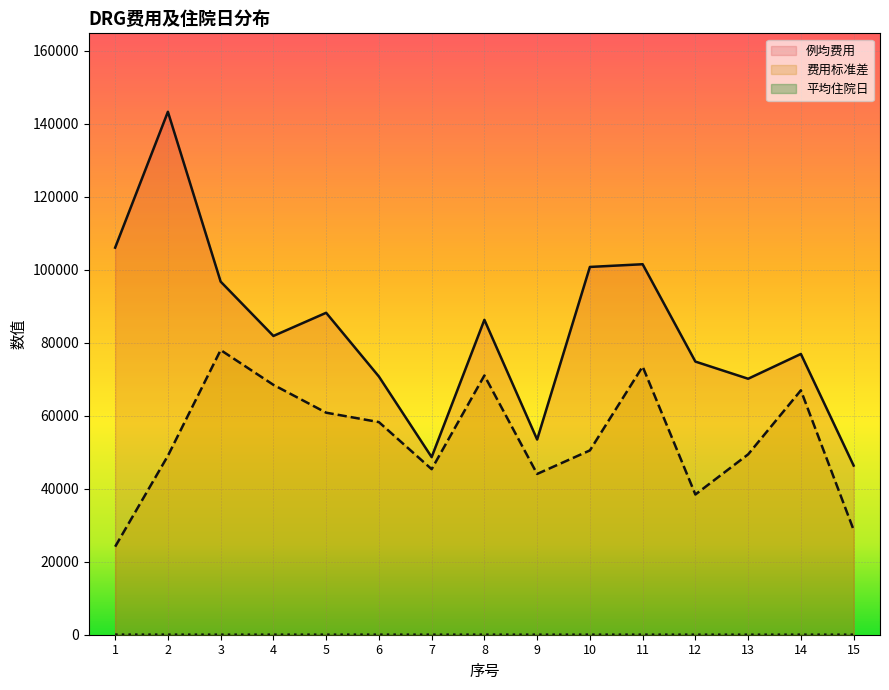

List the series in order of their peak value, highest first.

例均费用, 费用标准差, 平均住院日